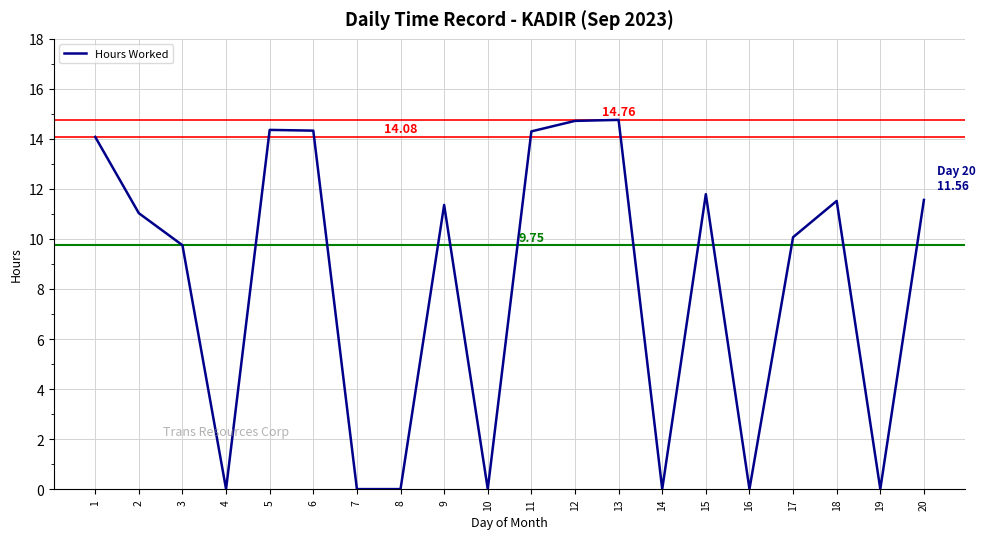

What is the difference between the values at 4 and 2?

11.0